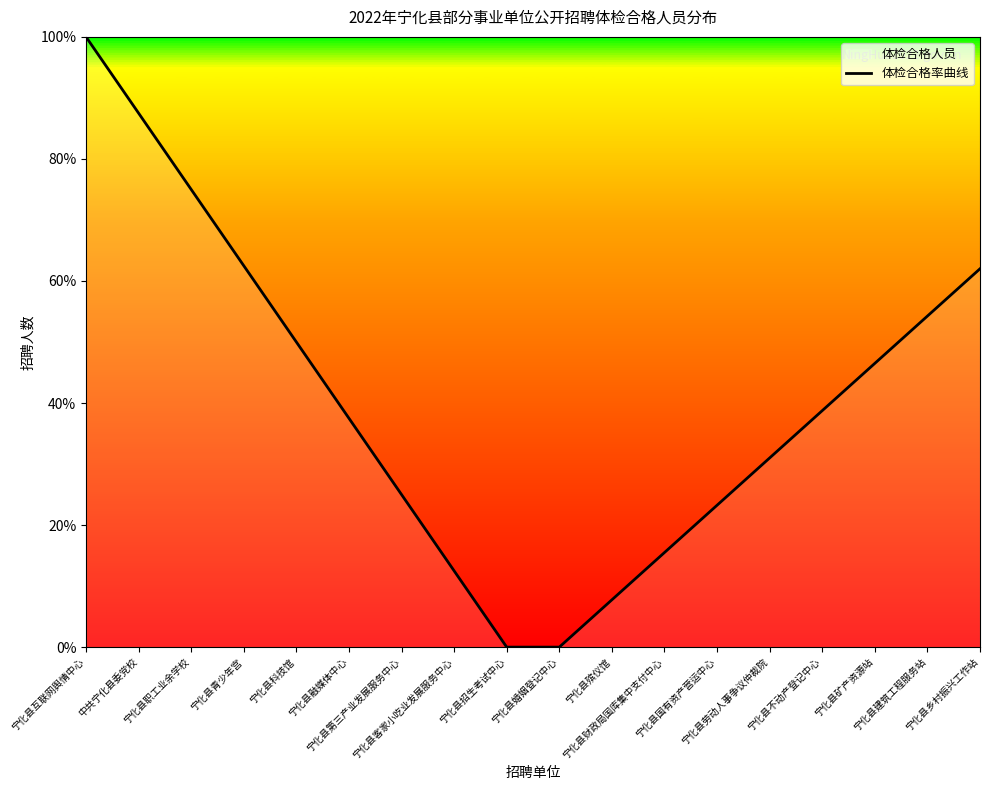

Read the value at 宁化县职工业余学校.

75.0